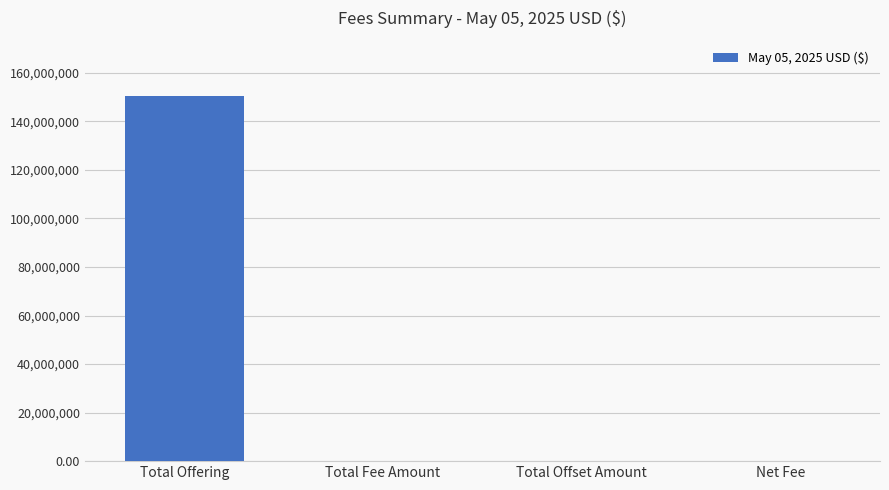

Count the number of data series in this chart.

1